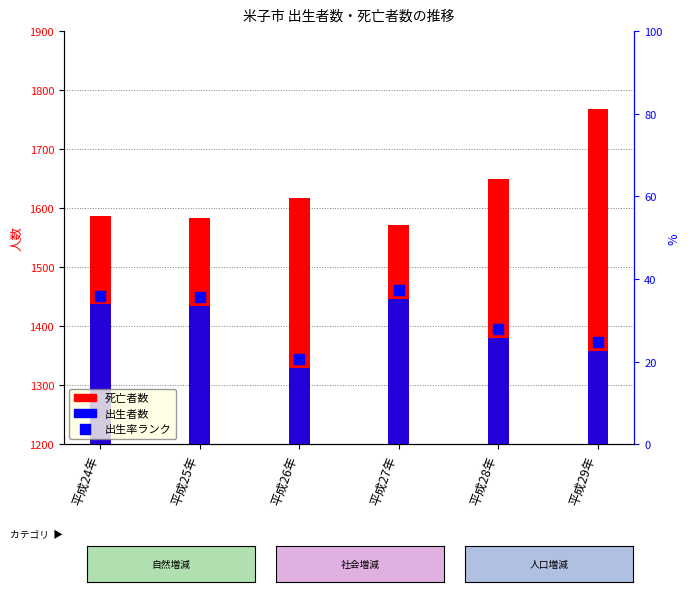

What is the value of the 出生者数 bar at the 1st from the left?

1437